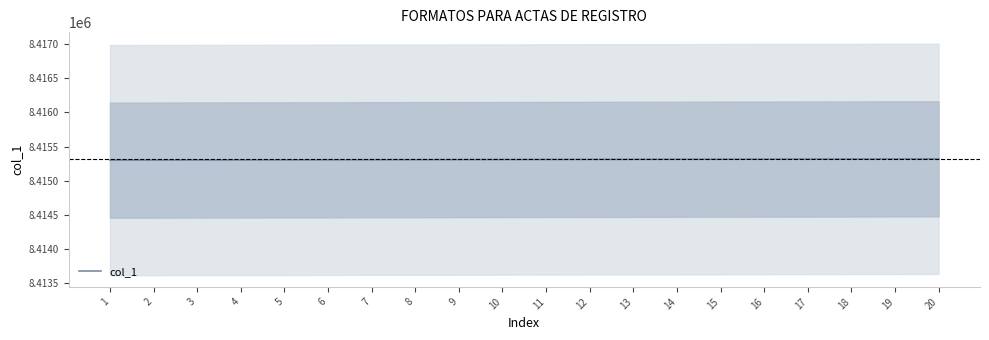

Count the number of values greater than 8415311.

9